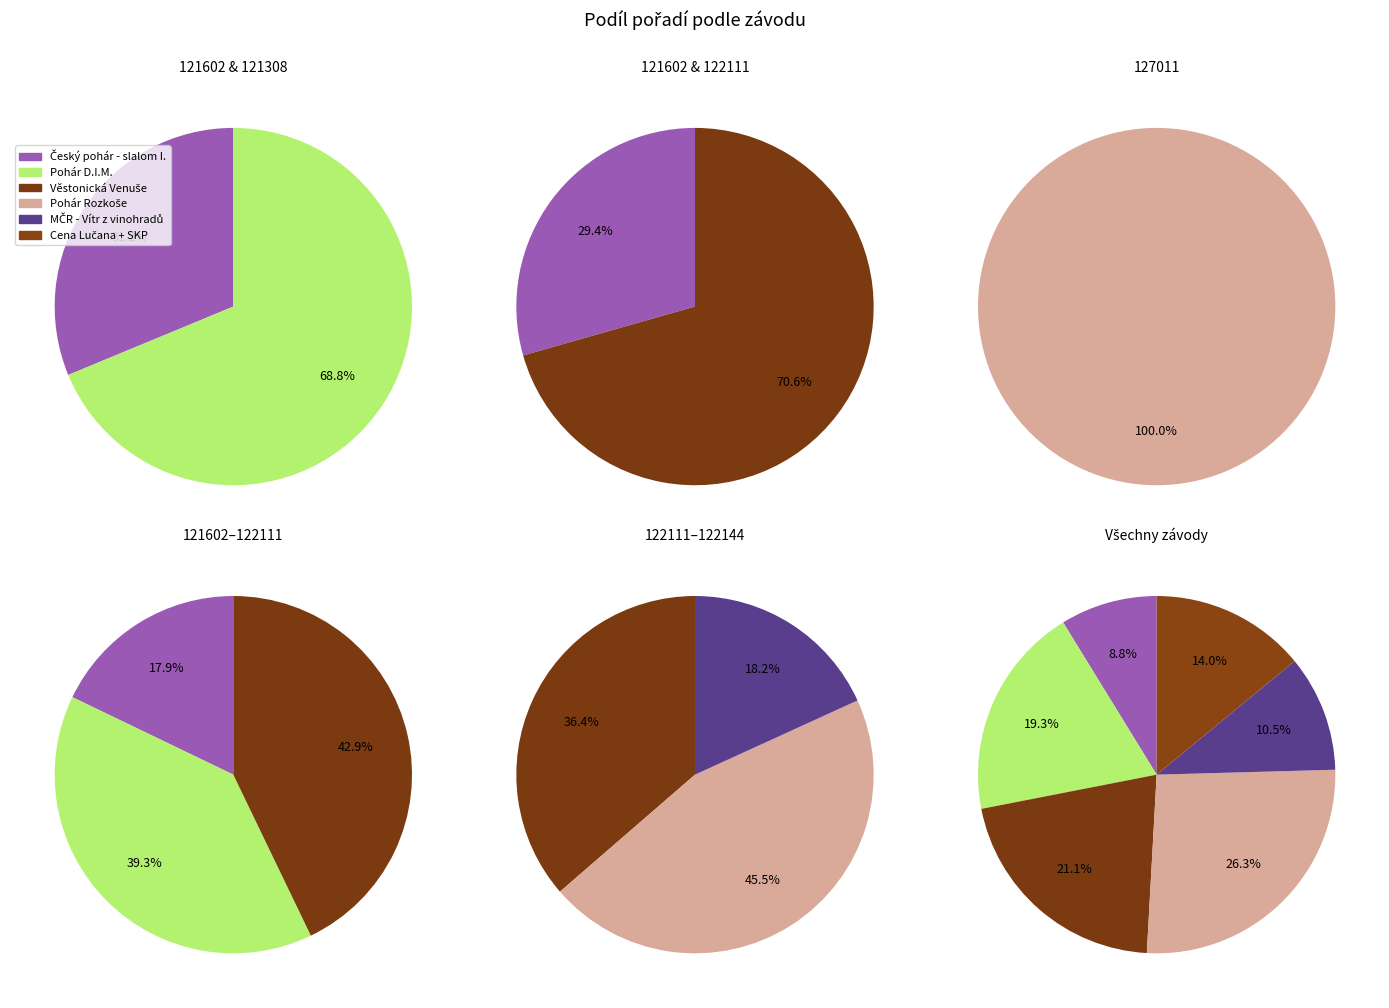

To the nearest percent, what portion does MČR - Vítr z vinohradů represent?

11%